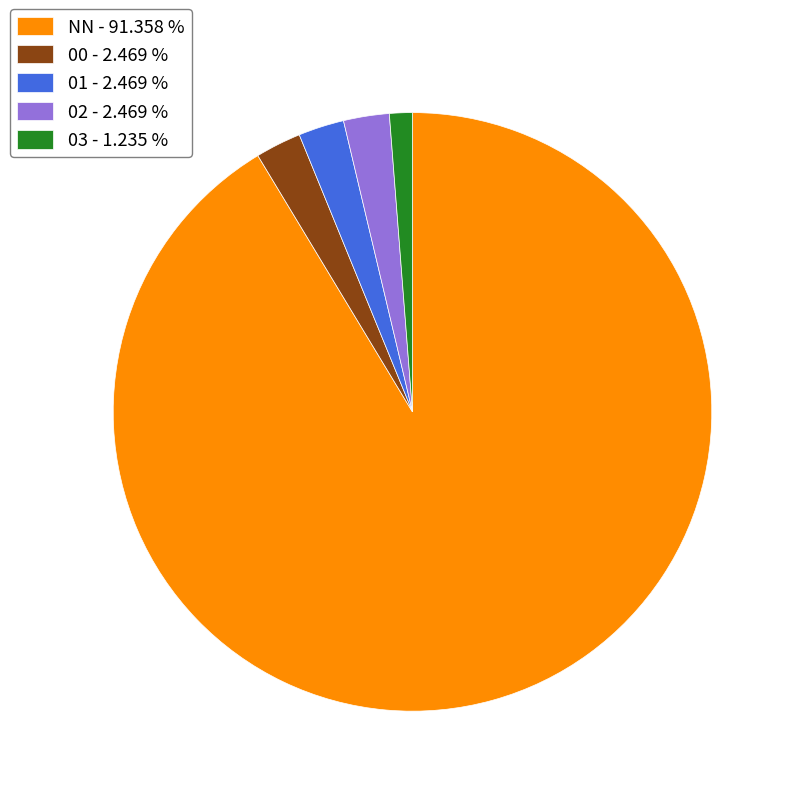

Does NN account for over 50% of the chart?

Yes